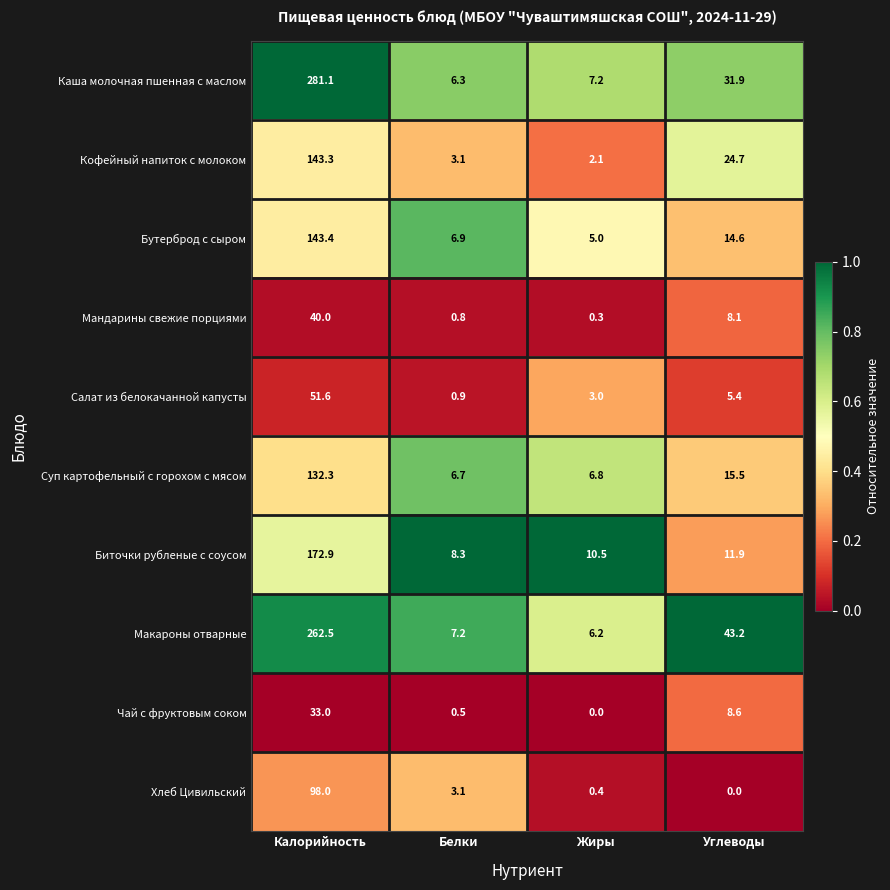

Is it true that Биточки рубленые с соусом equals 17.0 at Жиры?

False